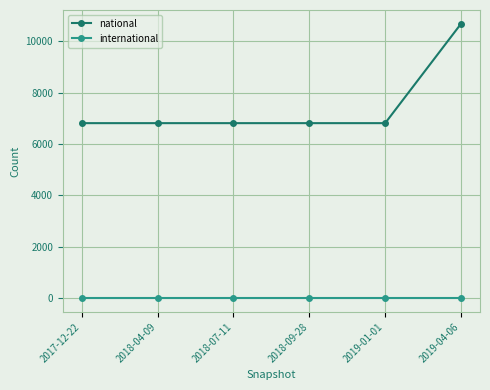

How many lines are shown in the chart?

2